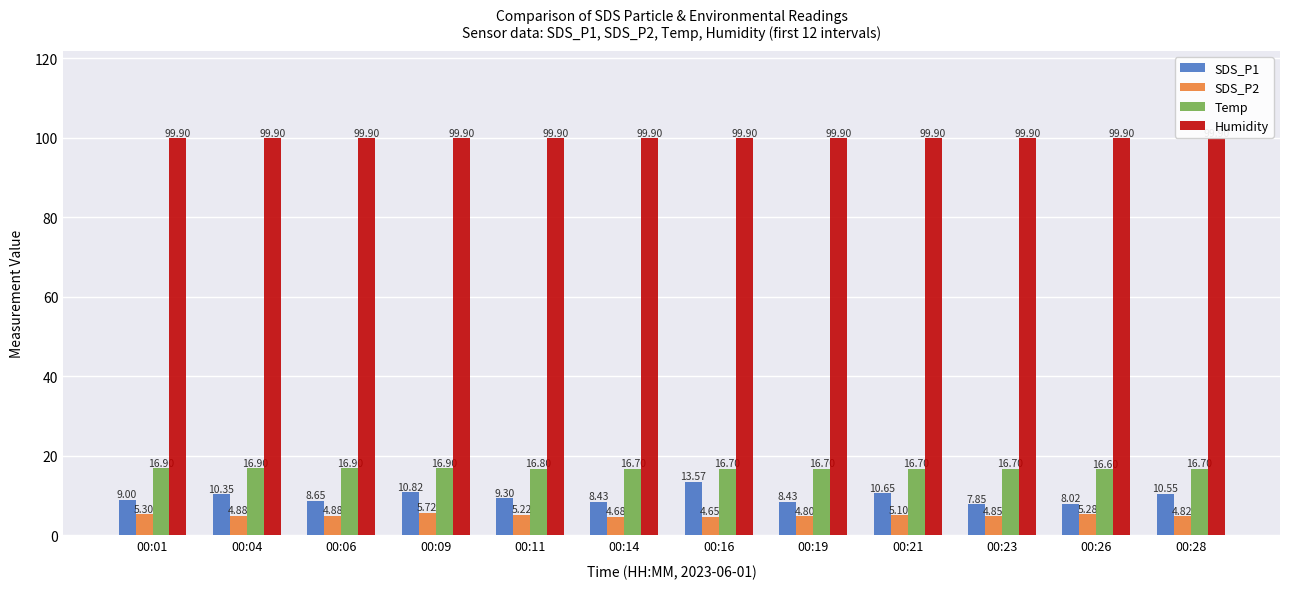

Which series changed the most between 00:09 and 00:26?

SDS_P1